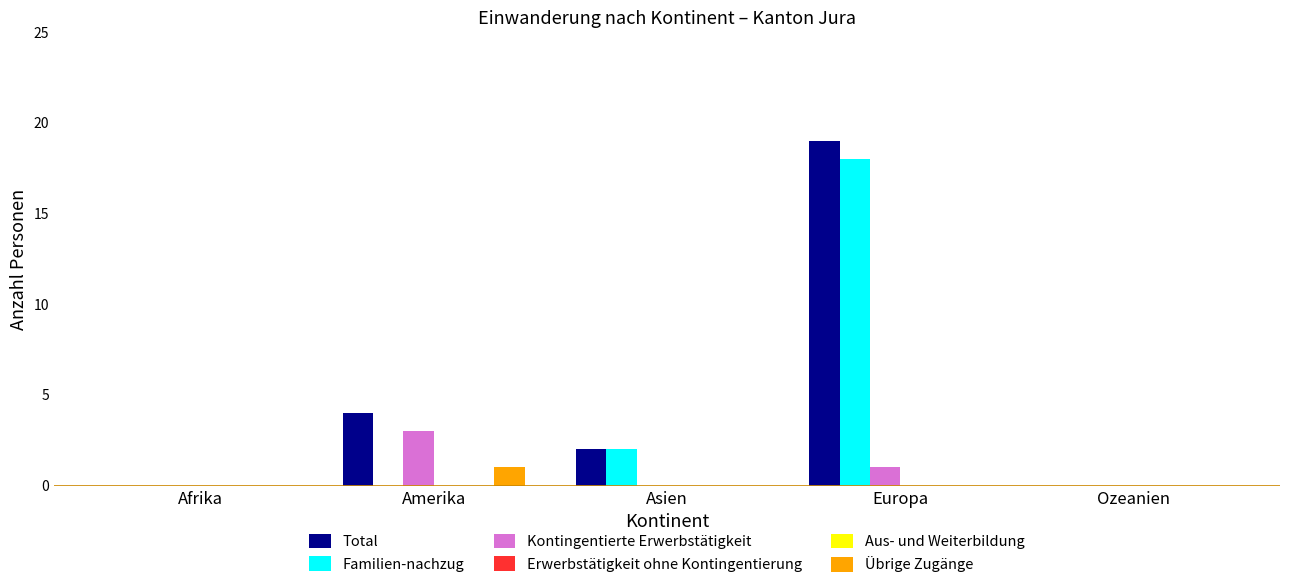

How many bars are there in total?

30